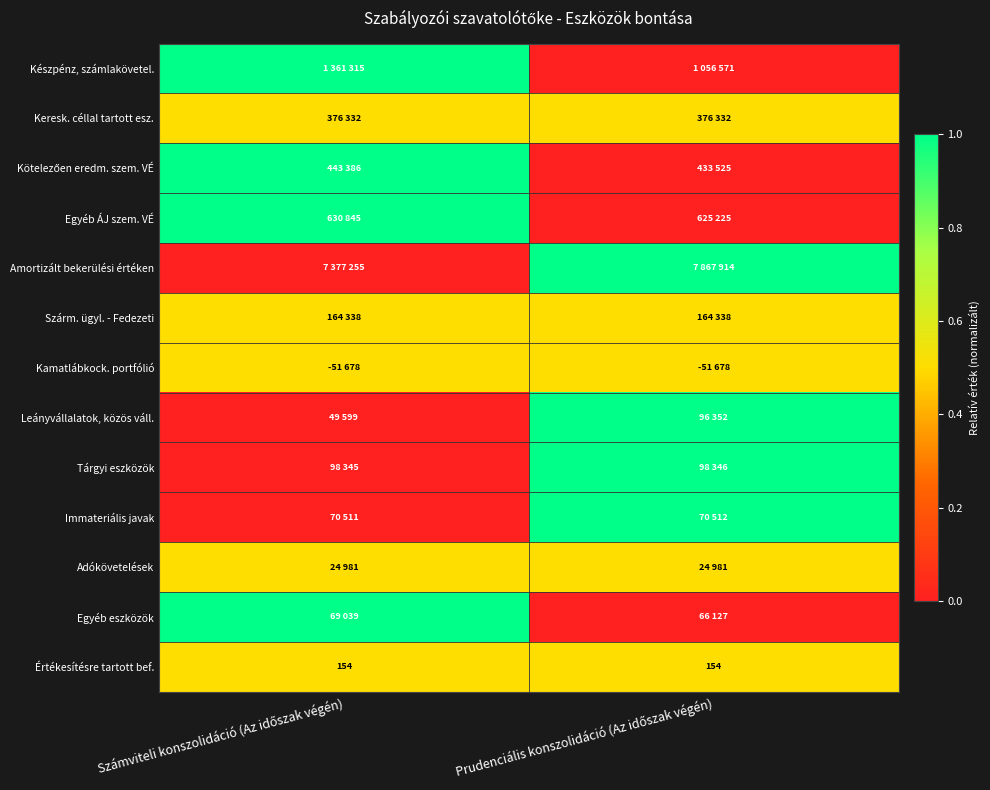

The value of Tárgyi eszközök at Számviteli konszolidáció (Az időszak végén) is -0.4. True or false?

False